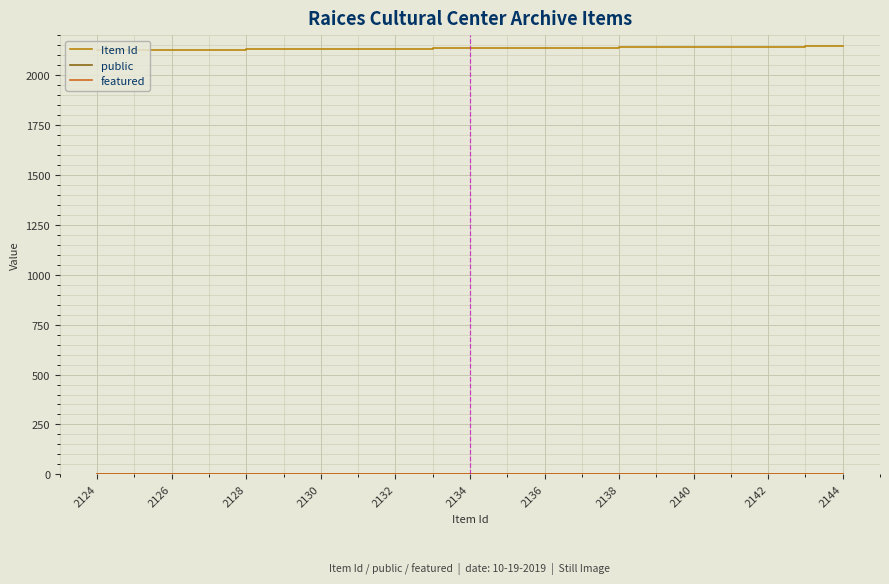

Which series has the largest total across all categories?

Item Id